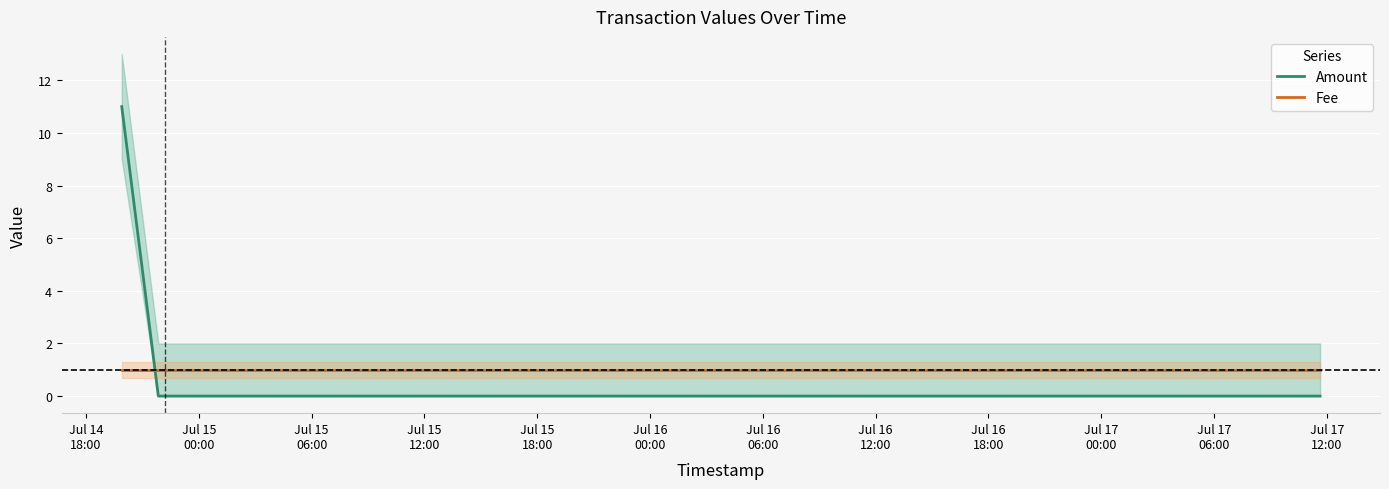

How many series are shown in this chart?

2